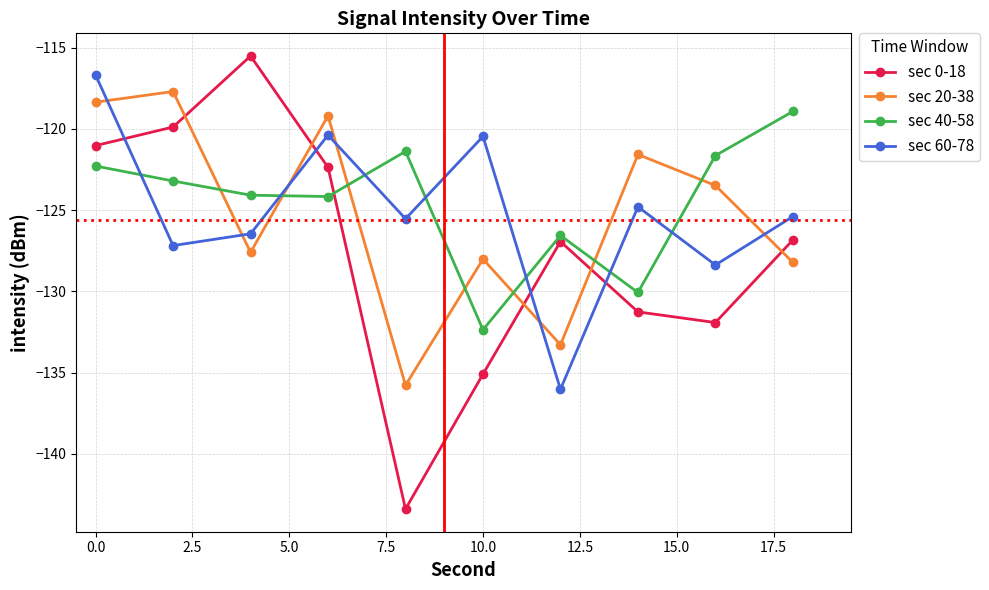

Which series has the largest total across all categories?

sec 40-58